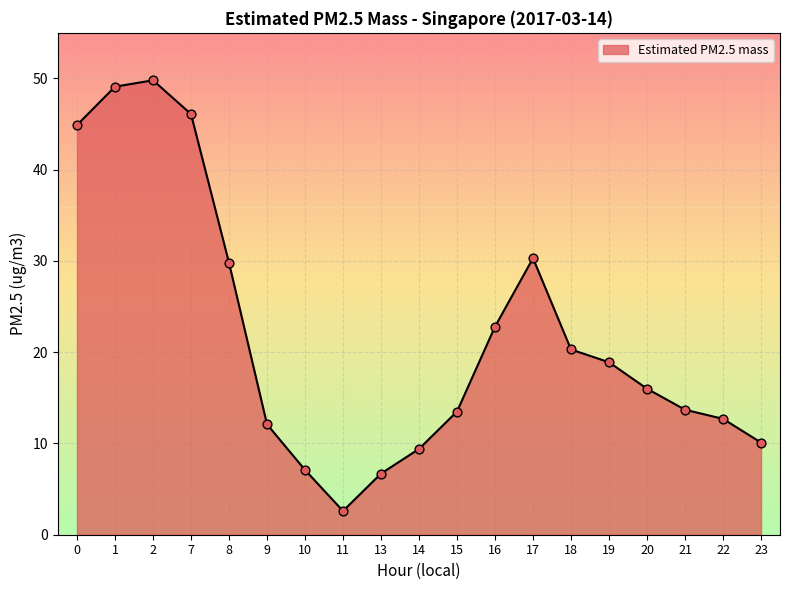

Between 22 and 19, which is larger?

19